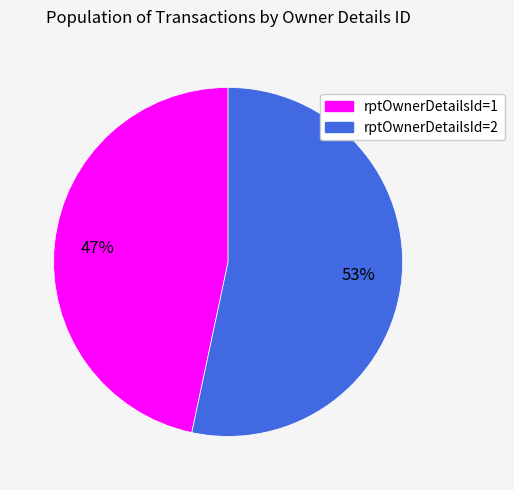

What percentage is the rptOwnerDetailsId=1 slice, to the nearest percent?

47%